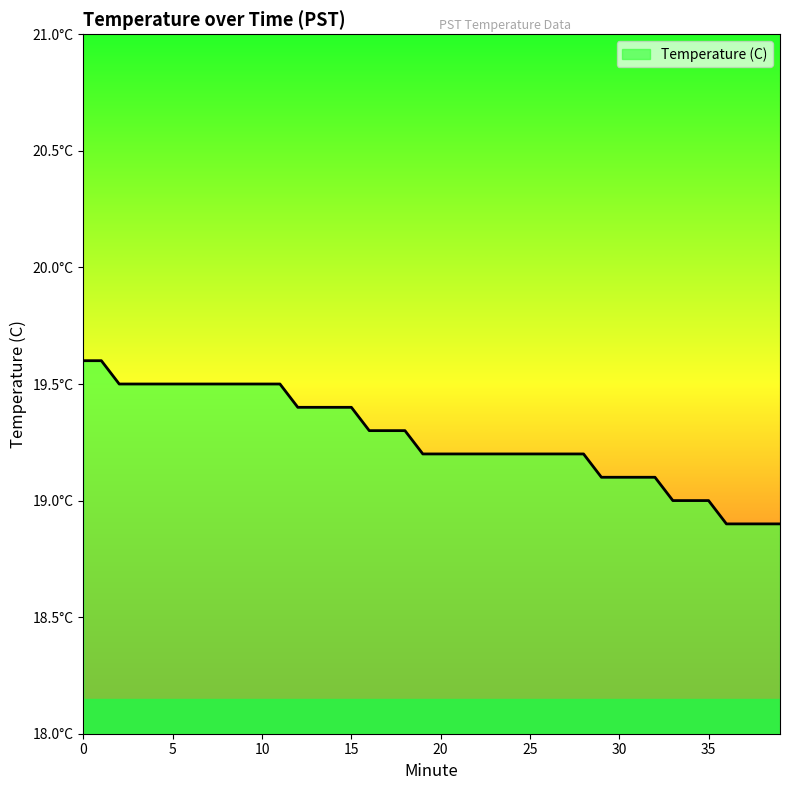

True or false: the data has more than 1 interior local peaks.

False